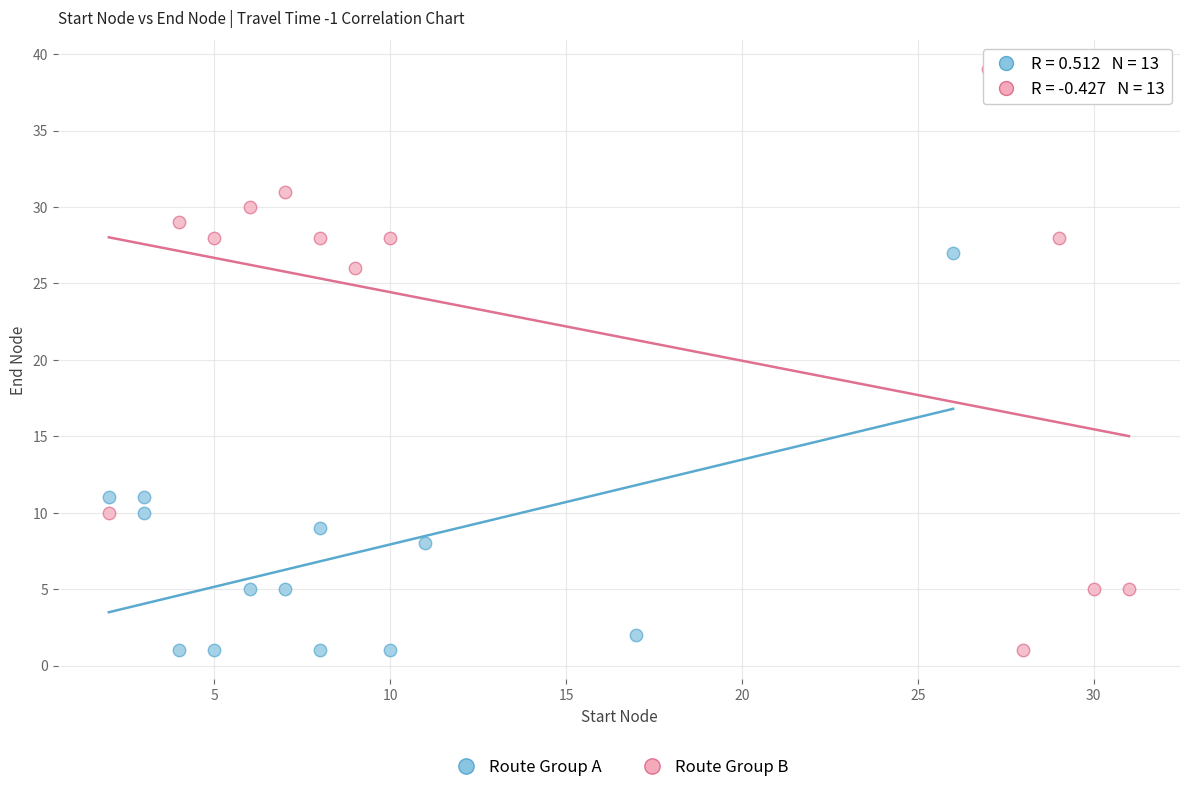

Which series contains the highest Y value?

Route Group B